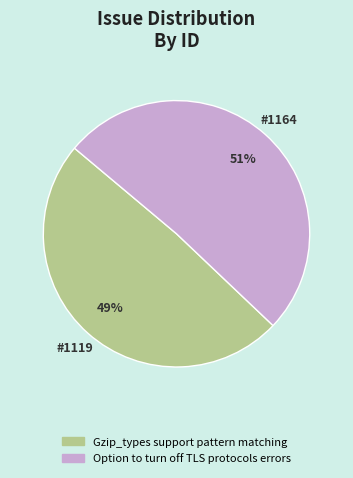

To the nearest percent, what portion does Option to turn off TLS protocols errors represent?

51%